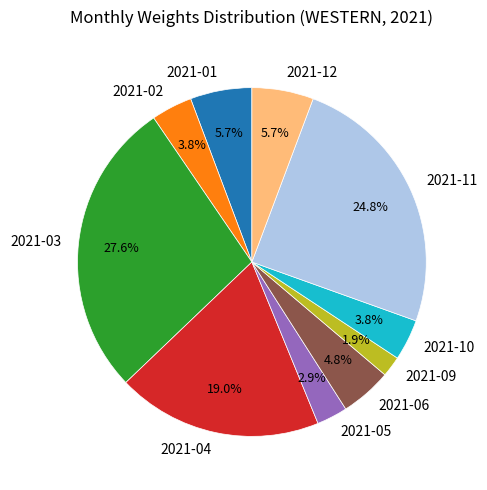

To the nearest percent, what percentage of the pie is 2021-04?

19%